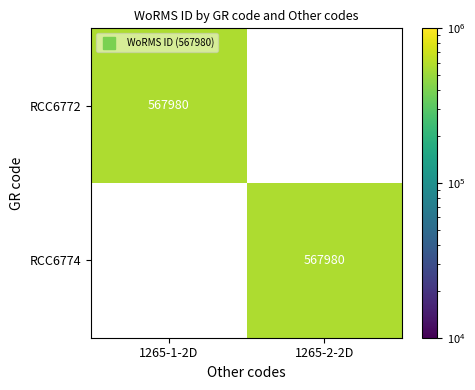

What is the difference between the highest and lowest values at 1265-1-2D?

567980